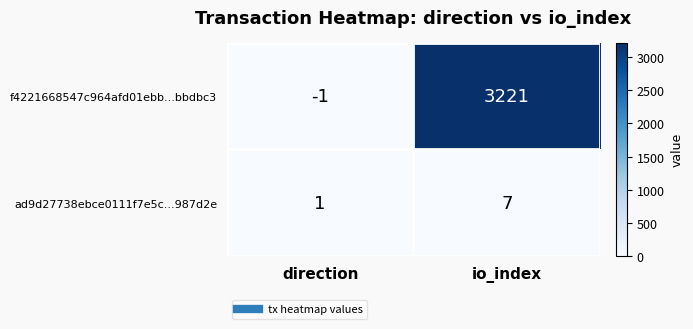

Rank the series by their average value, from highest to lowest.

f4221668547c964afd01ebb...bbdbc3, ad9d27738ebce0111f7e5c...987d2e